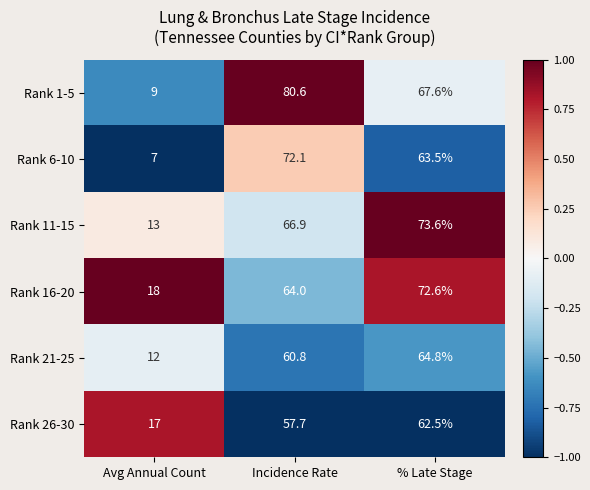

What is the maximum value shown in the chart?

80.6